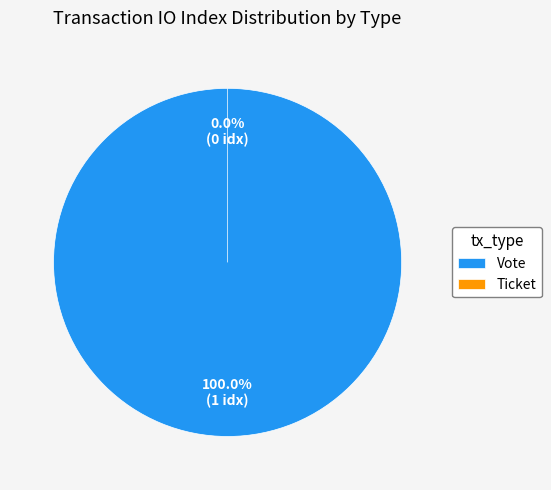

Which slice is the smallest?

Ticket